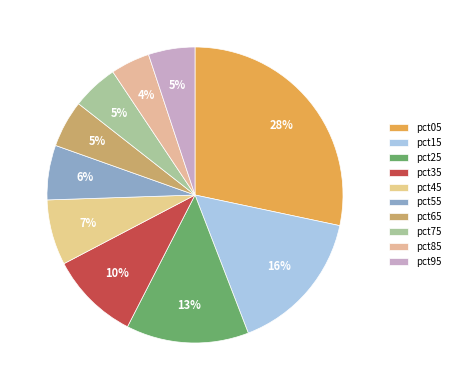

Which slice is the smallest?

pct85